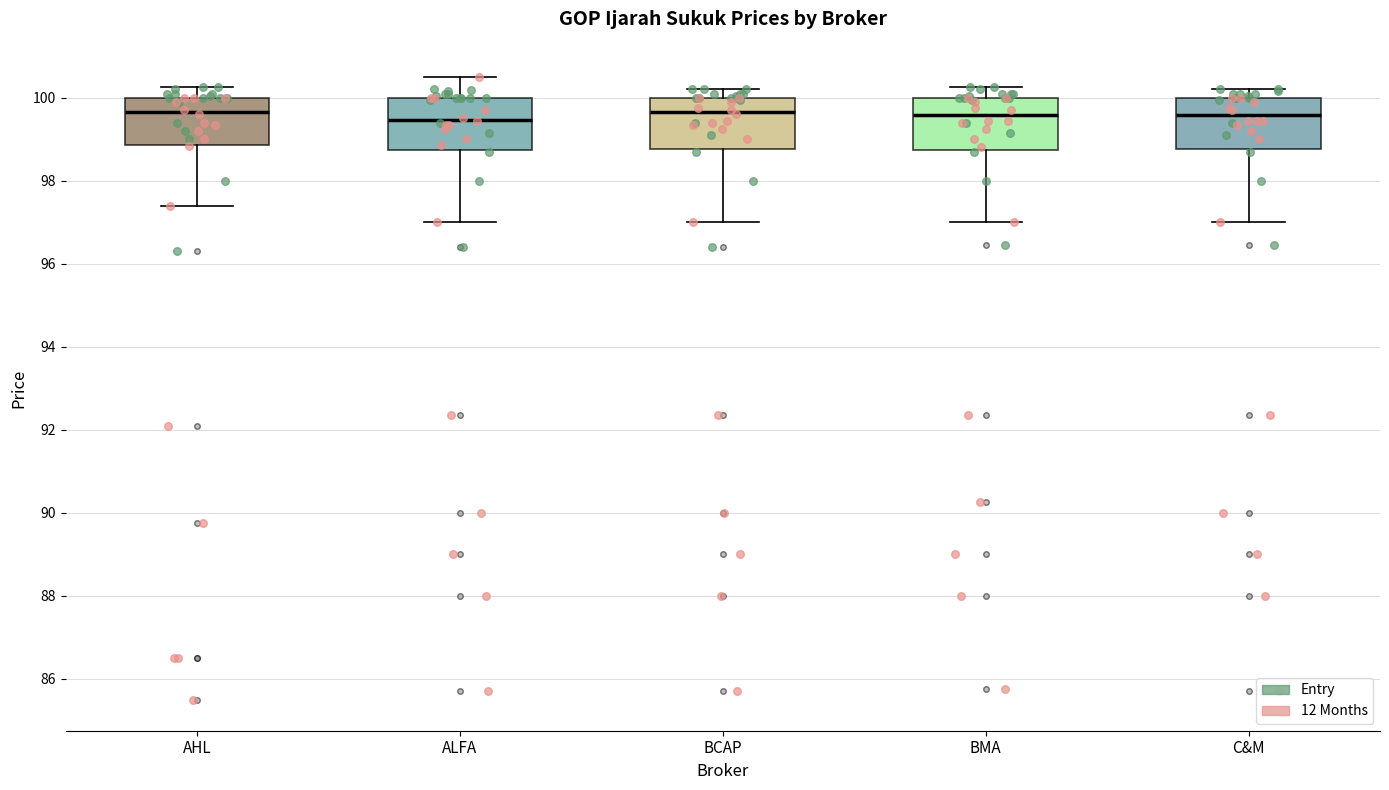

Reading left to right, read every box against the y-axis: the position of its median line, the range the box covers, and the ends of its whiskers. The values are not printed on the chart, so give them approximately, as read against the axis.

AHL: median 99.6, box 98.8 to 100.0, whiskers 97.4 to 100.2
ALFA: median 99.4, box 98.8 to 100.0, whiskers 97.0 to 100.6
BCAP: median 99.6, box 98.8 to 100.0, whiskers 97.0 to 100.2
BMA: median 99.6, box 98.8 to 100.0, whiskers 97.0 to 100.2
C&M: median 99.6, box 98.8 to 100.0, whiskers 97.0 to 100.2